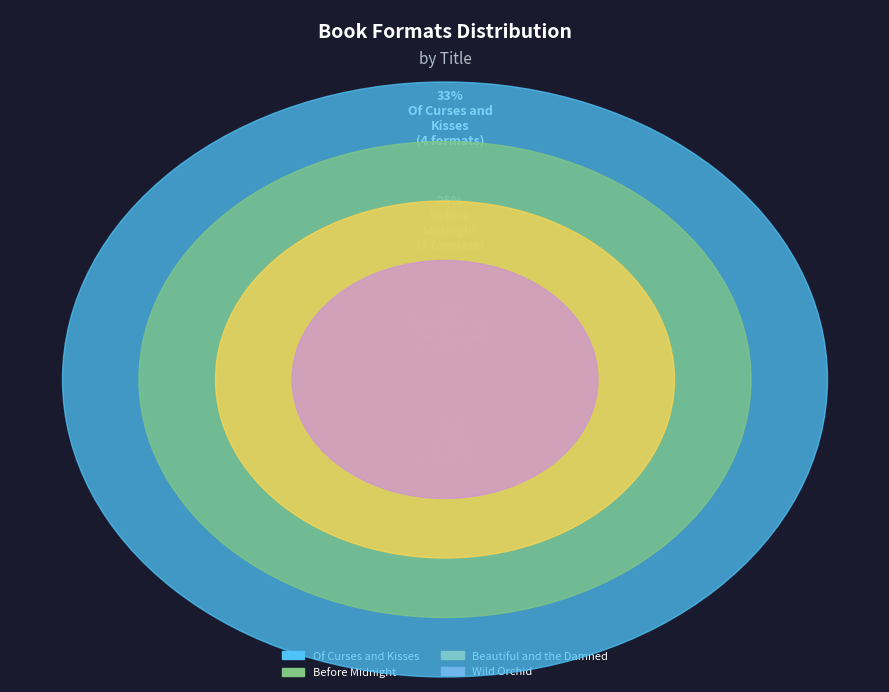

Between Before Midnight (40507469) and Of Curses and Kisses (165826033), which is larger?

Of Curses and Kisses (165826033)